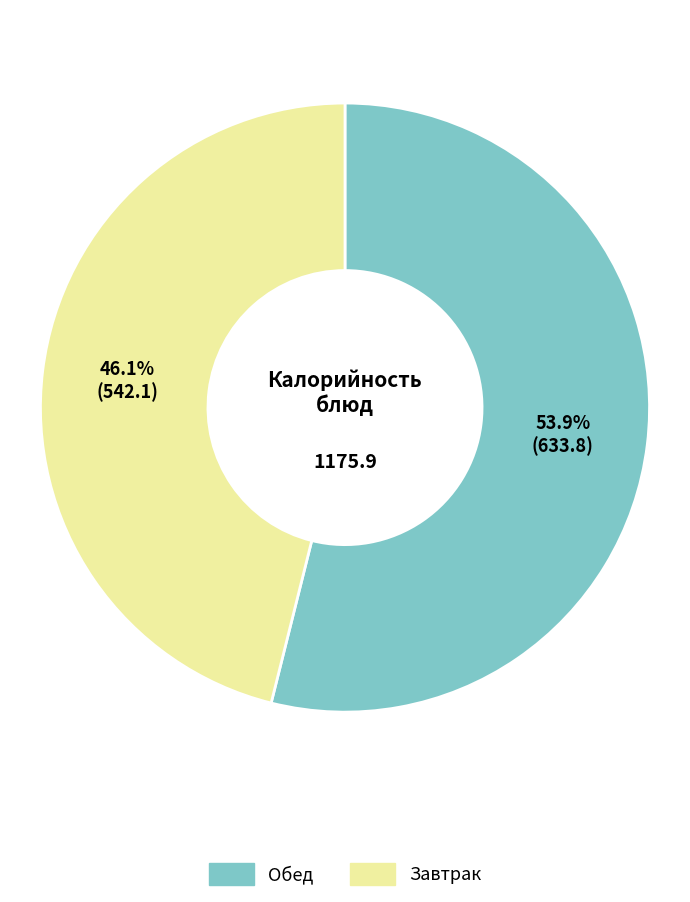

Is there a majority slice in this chart?

Yes